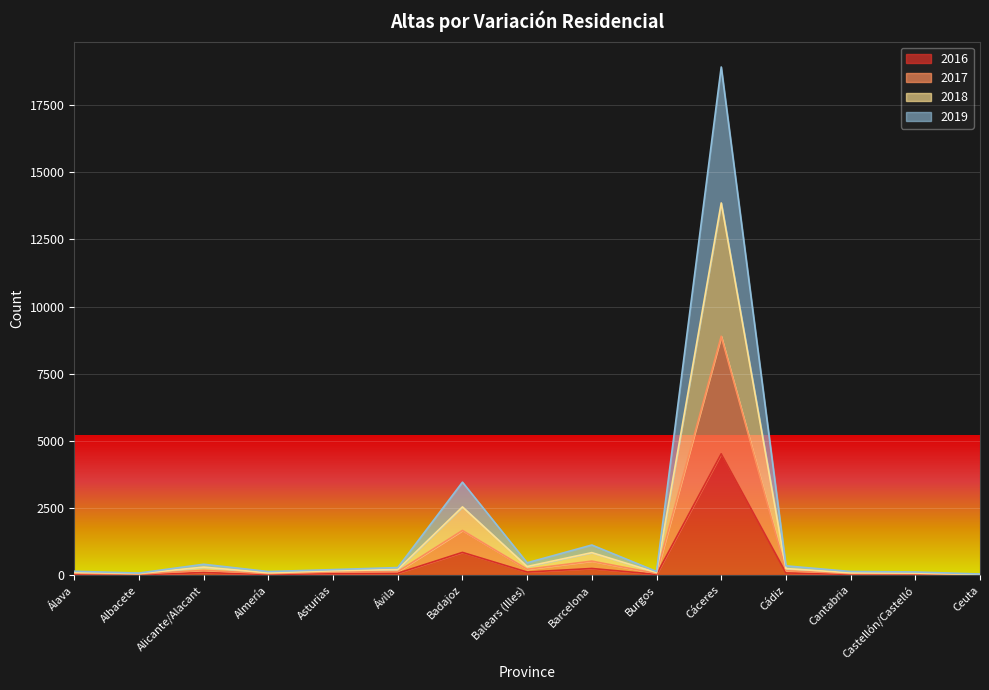

What is the value of the 2016 point at the 10th from the left?

25